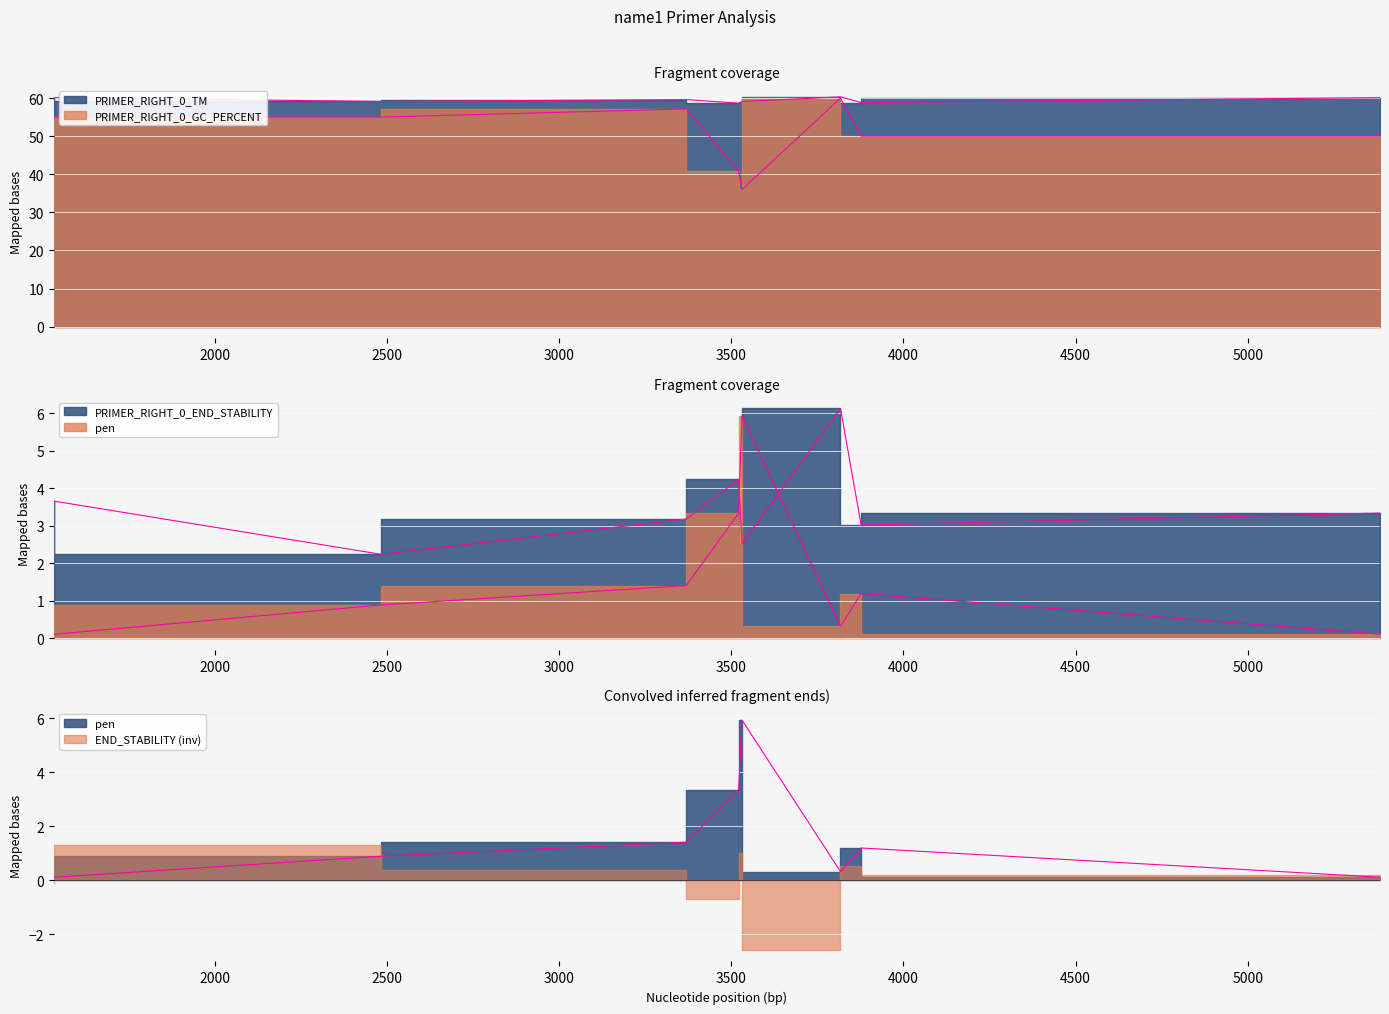

True or false: pen has more than 0 interior local peaks.

True